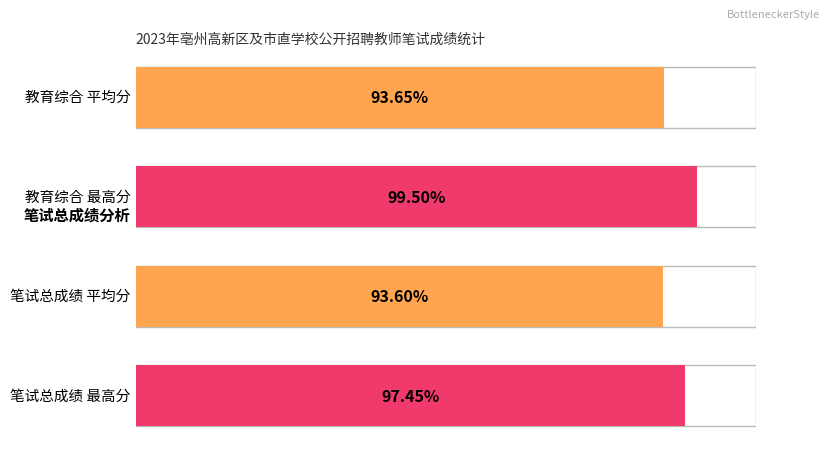

What is the maximum value shown in the chart?

99.5